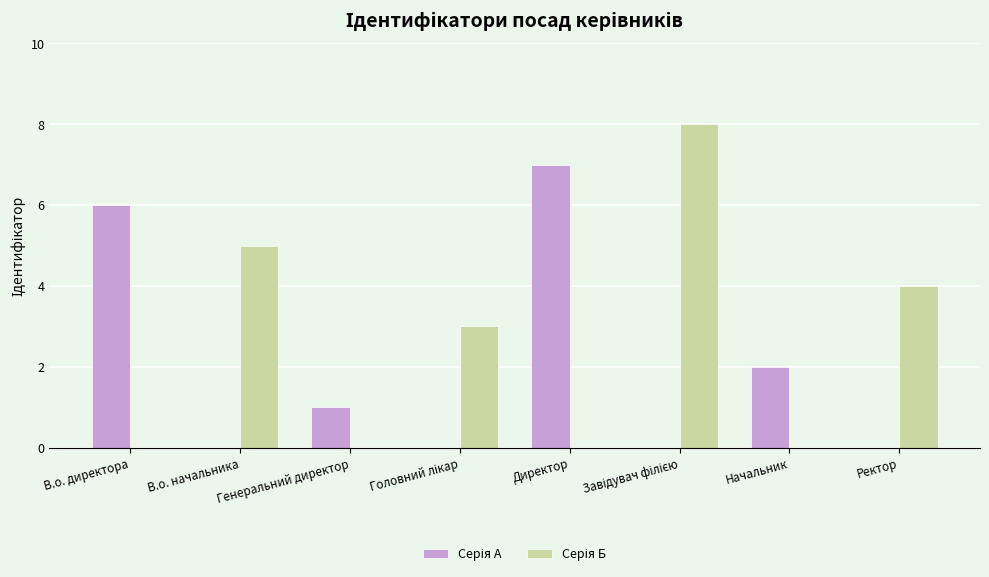

Which category has the lowest value in the Серія Б series?

В.о. директора